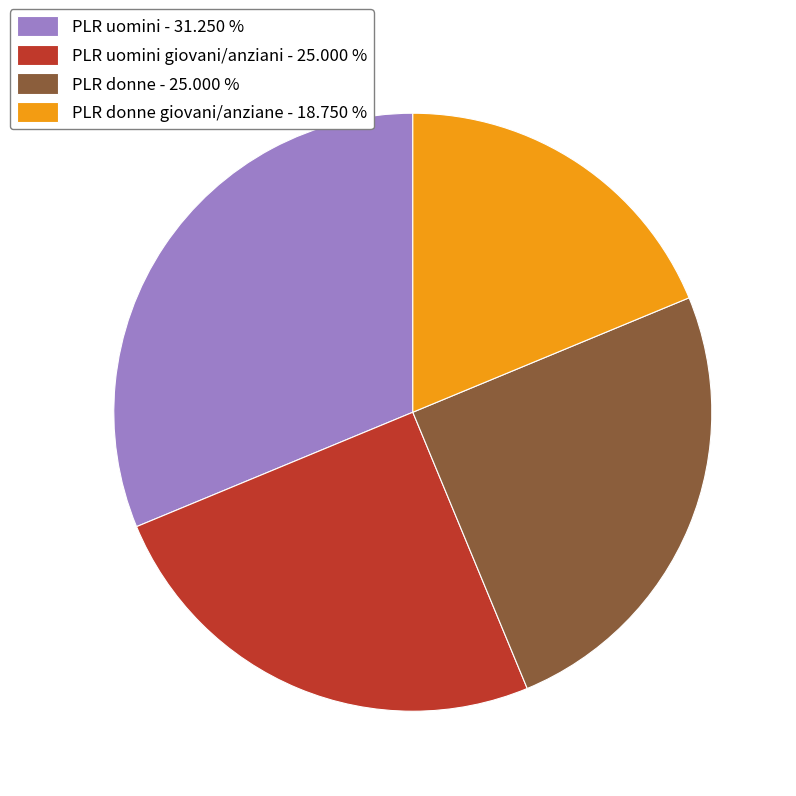

Does any single category account for the majority?

No